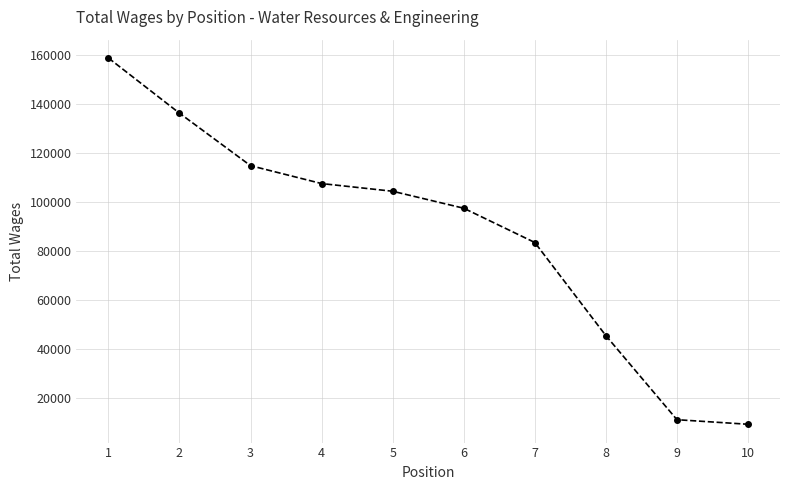

What is the sum of the values at 7 and 8?

128752